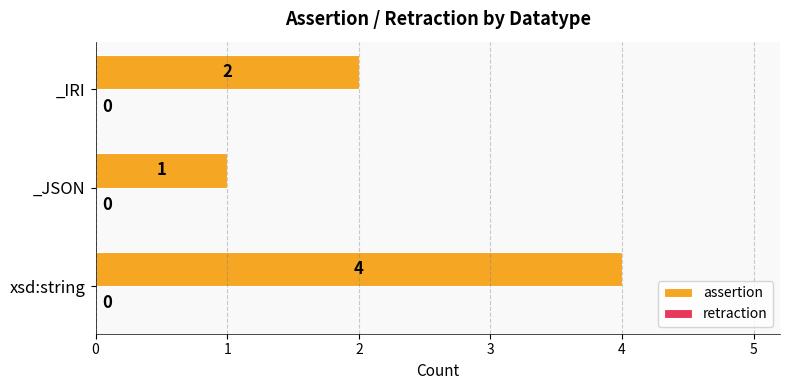

What is the ratio of the value at xsd:string to the value at _IRI?

2.0